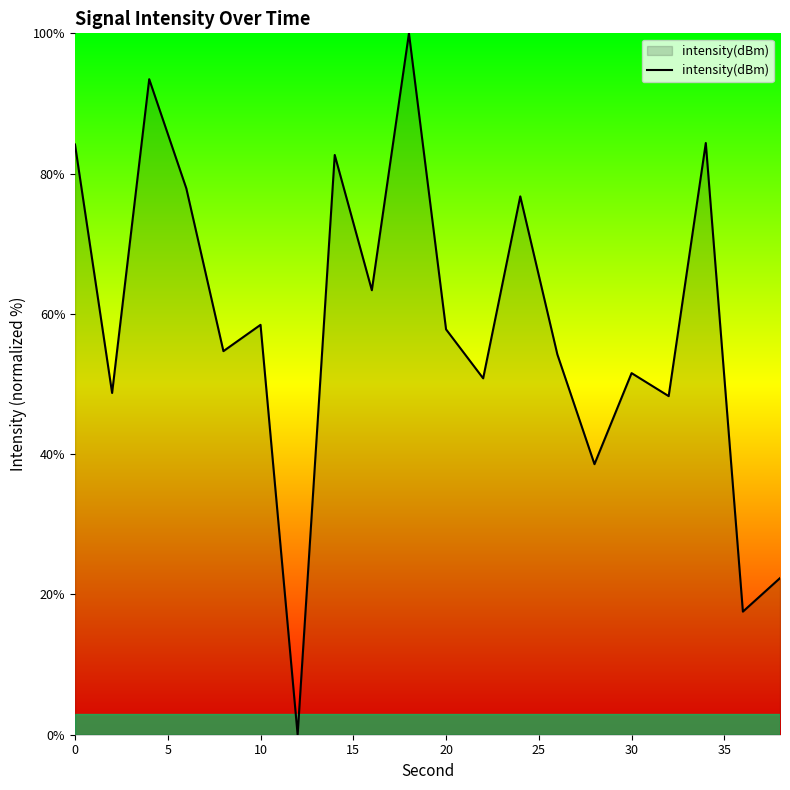

What is the difference between the maximum and minimum values?

100.0